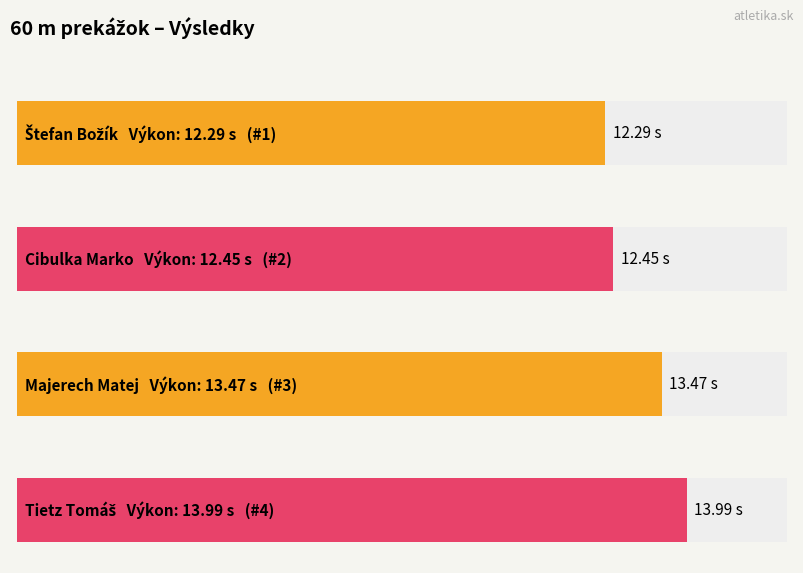

How many data points are less than 13?

2